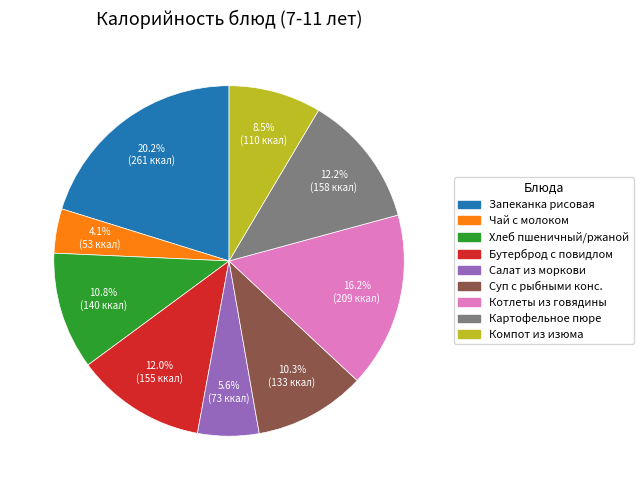

To the nearest percent, what is the average slice percentage?

11%